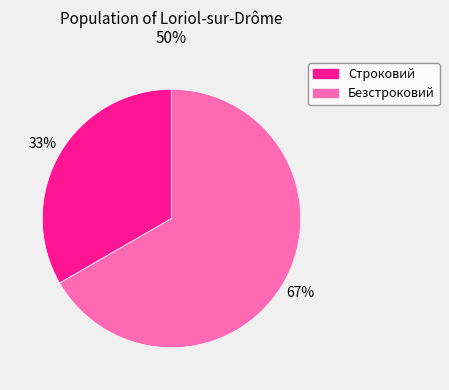

Between Строковий and Безстроковий, which is larger?

Безстроковий